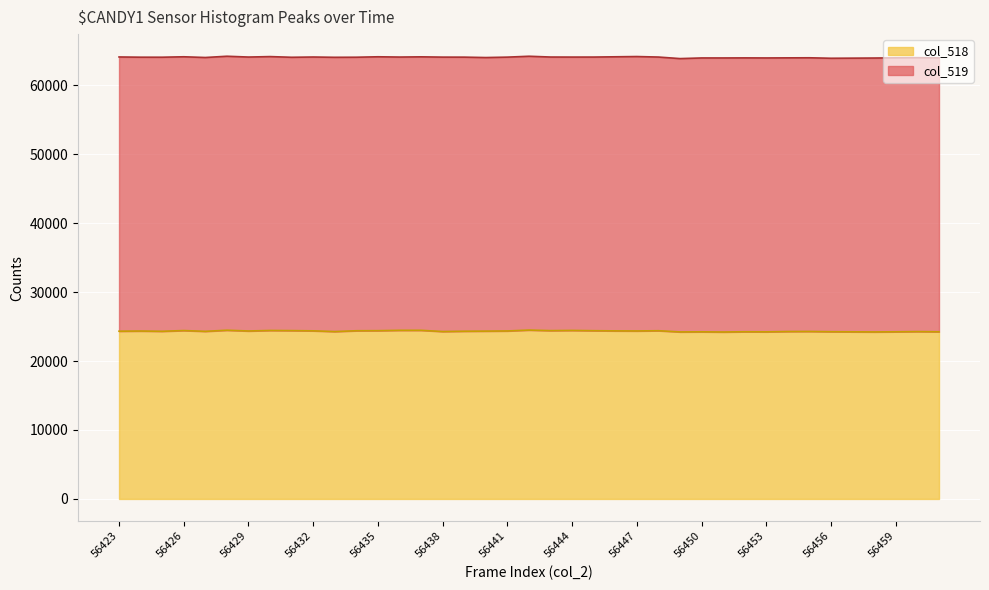

What is the difference between the maximum and minimum values?

279